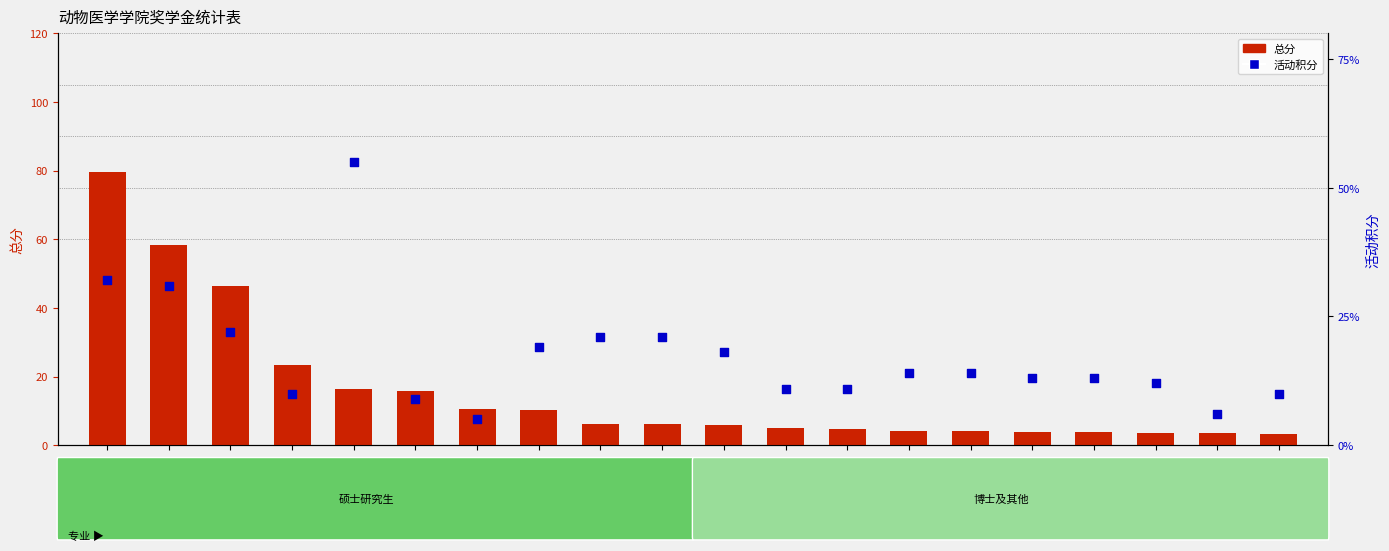

What are all the series names shown in the legend?

总分, 活动积分